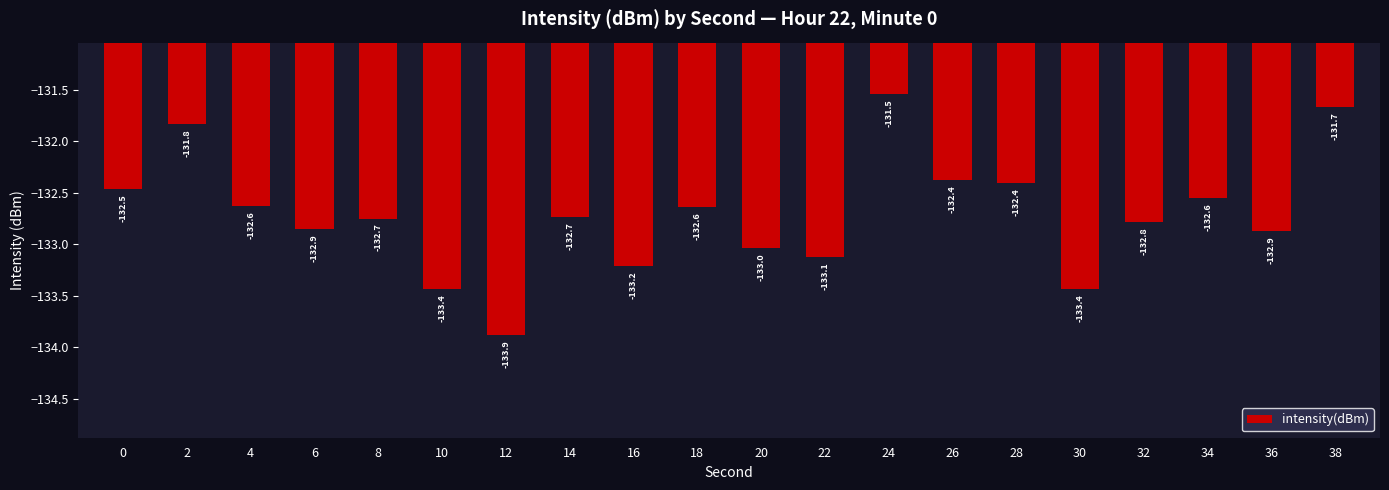

Does the chart contain stacked bars?

No